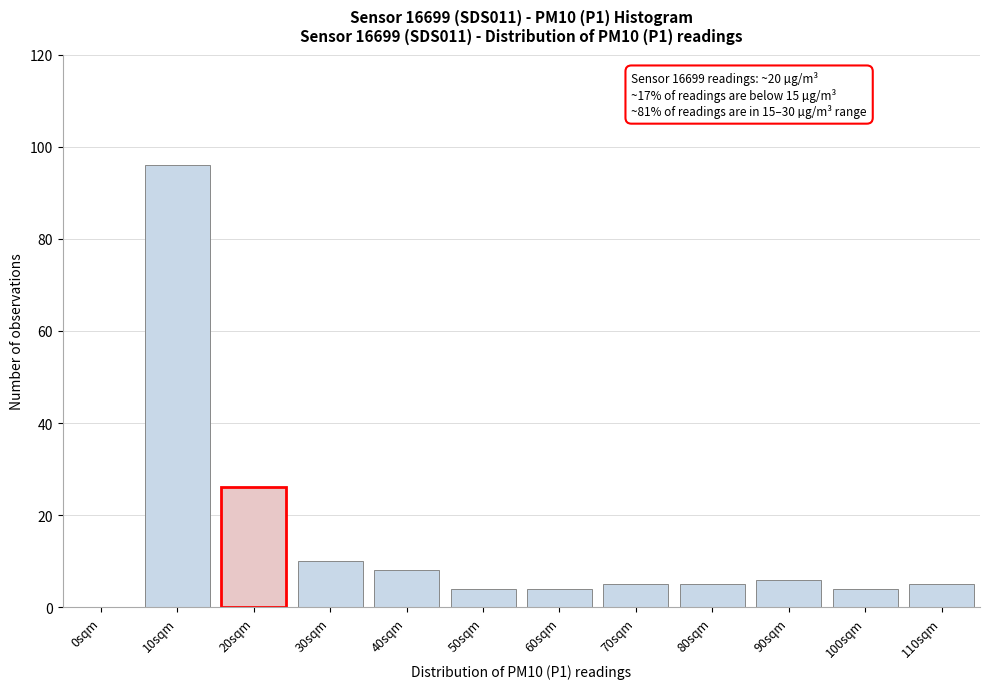

Reading left to right, what are all the values shown in this chart?

0sqm=0	10sqm=96	20sqm=26	30sqm=10	40sqm=8	50sqm=4	60sqm=4	70sqm=5	80sqm=5	90sqm=6	100sqm=4	110sqm=5